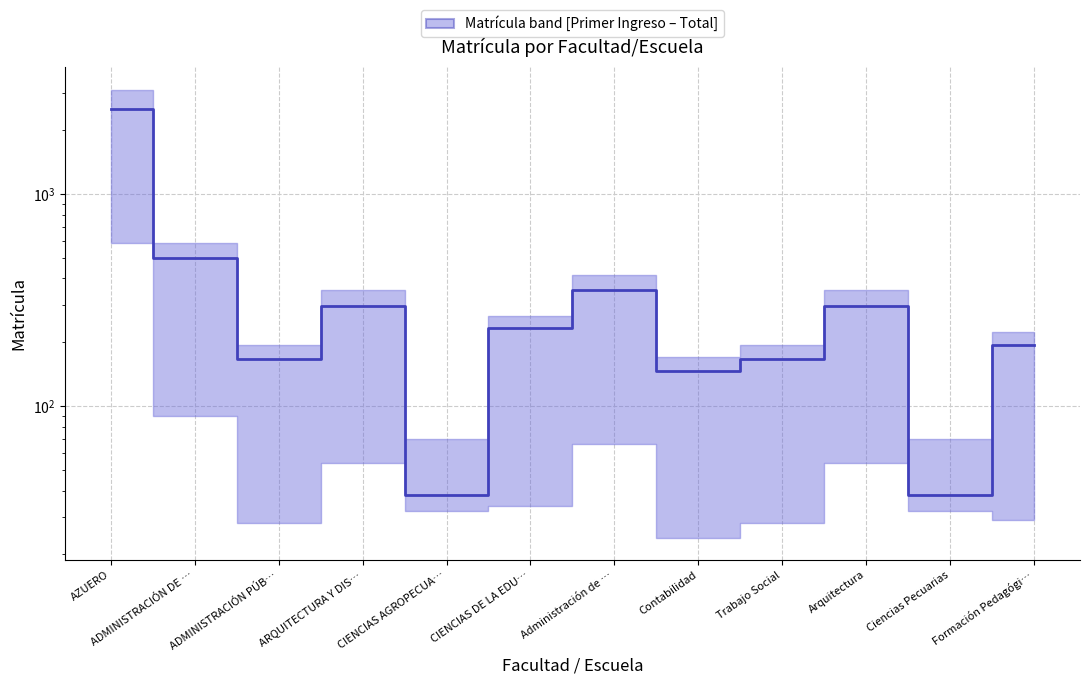

What is the value of the 10th point from the left?

297